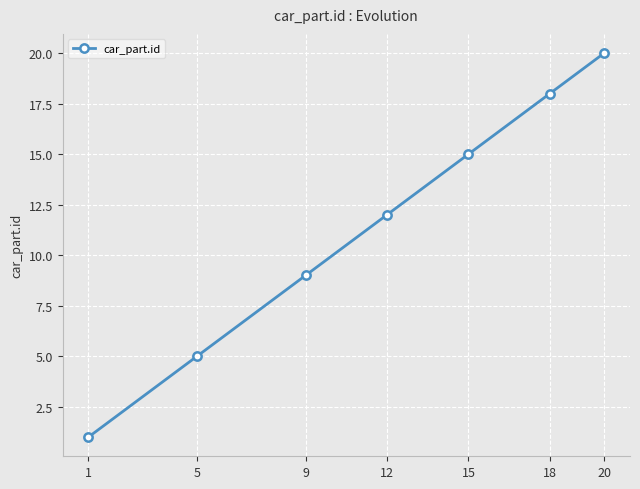

Reading right to left, transcribe all the data shown in this chart.

20=20	18=18	15=15	12=12	9=9	5=5	1=1